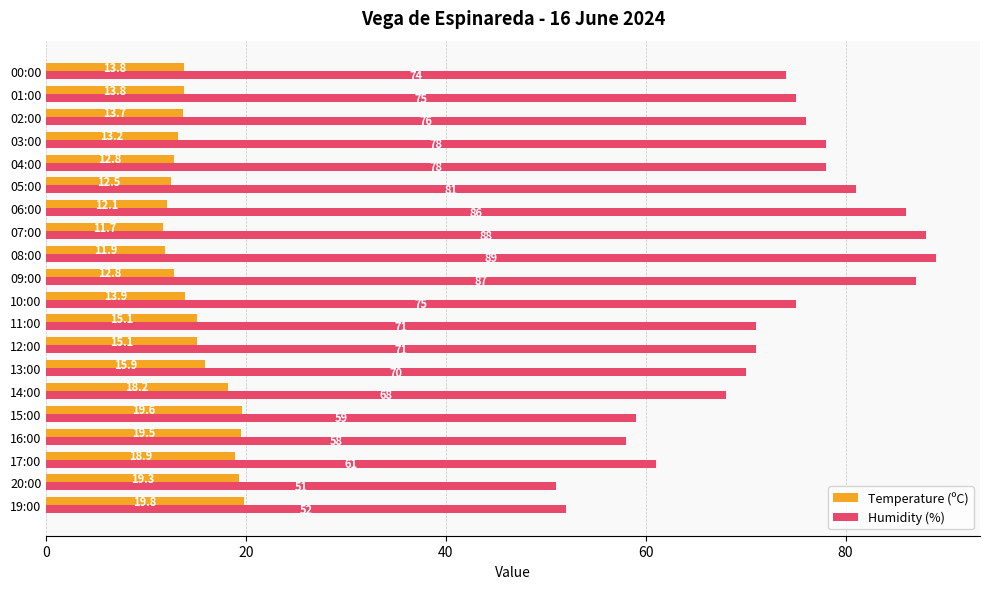

What is the difference between the maximum and minimum values in the Humidity (%) series?

38.0